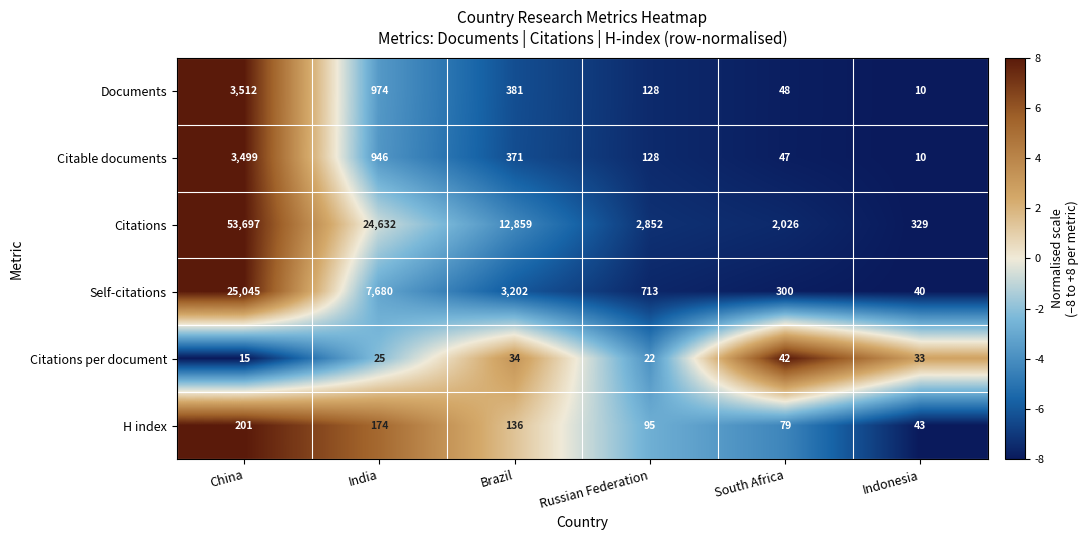

At which category does the chart reach its minimum across all series?

Indonesia